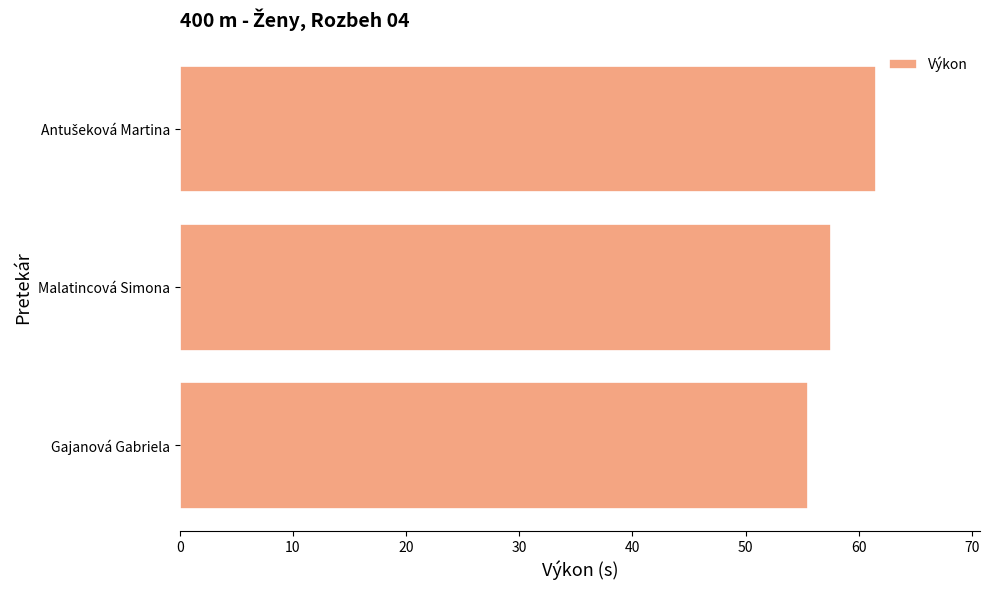

Does the chart contain stacked bars?

No